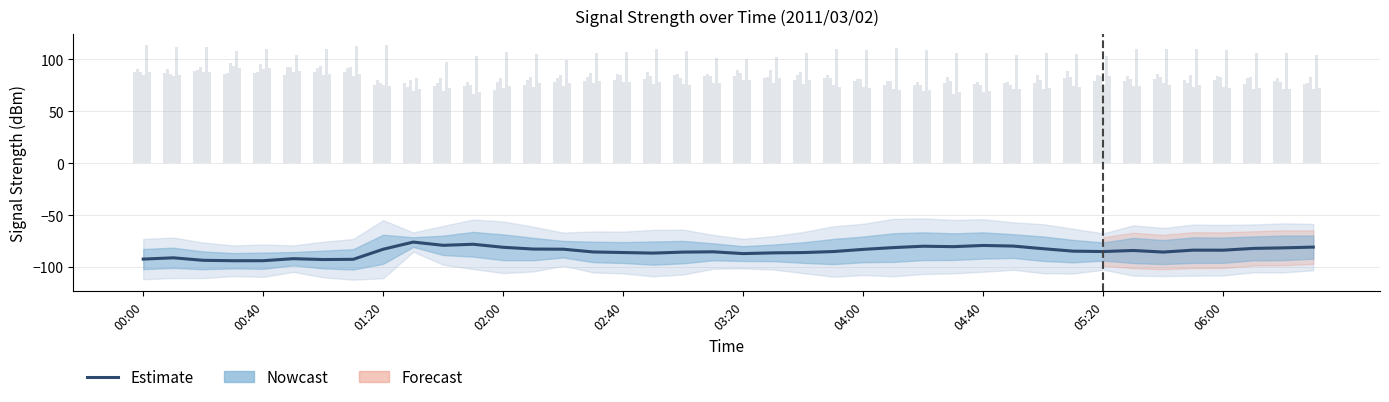

How many categories are shown in the chart?

40